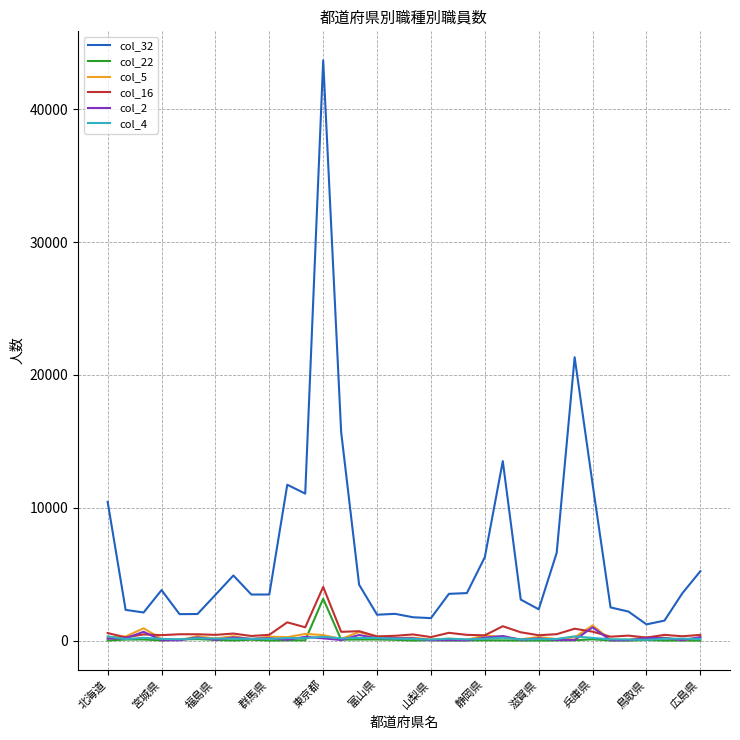

Which series has the largest range (max minus min)?

col_32